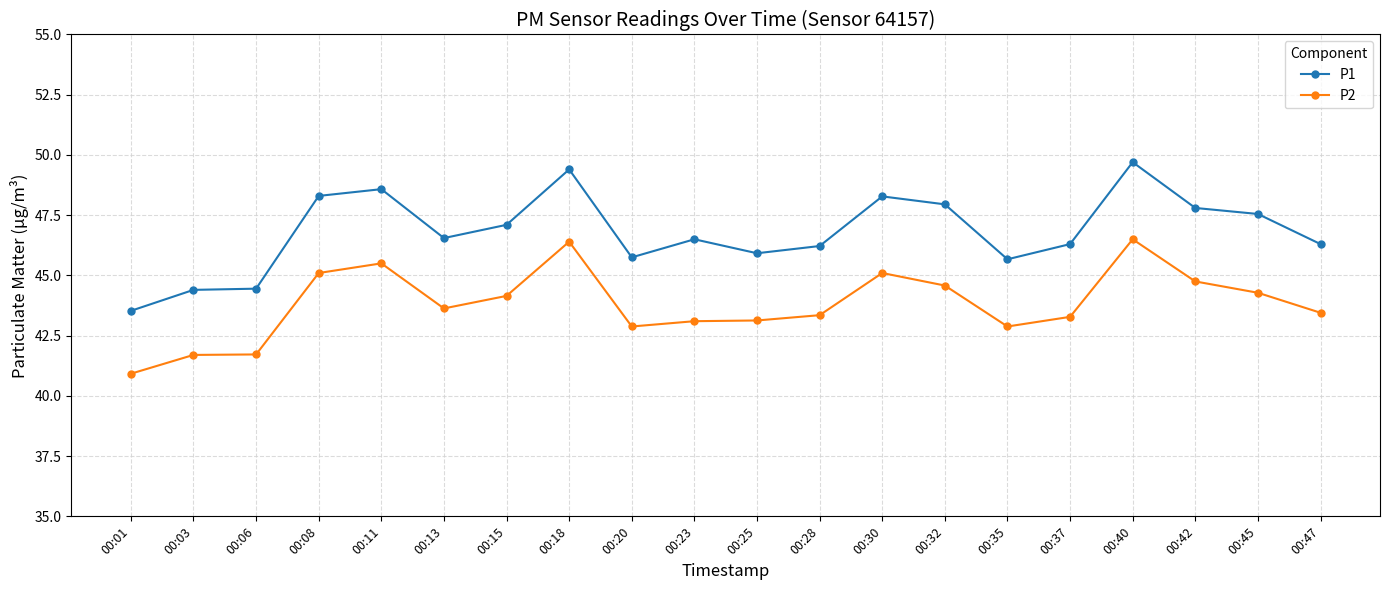

What is the minimum value shown in the chart?

40.9